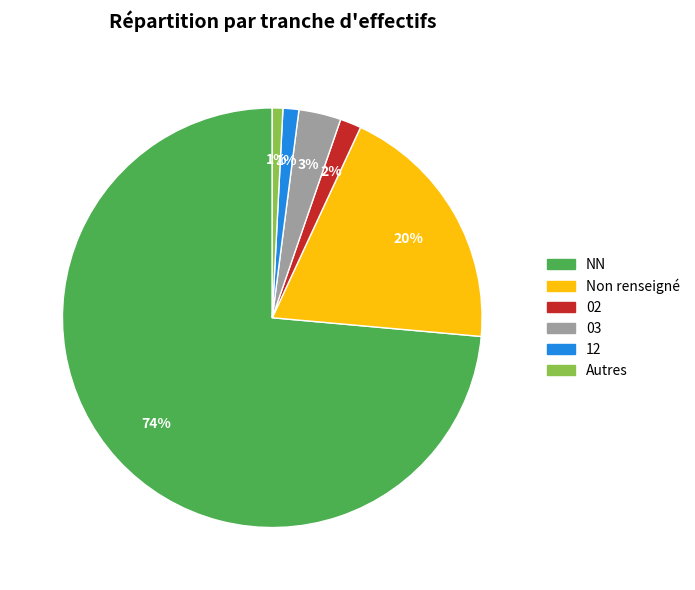

To the nearest percent, what percentage of the pie is 03?

3%